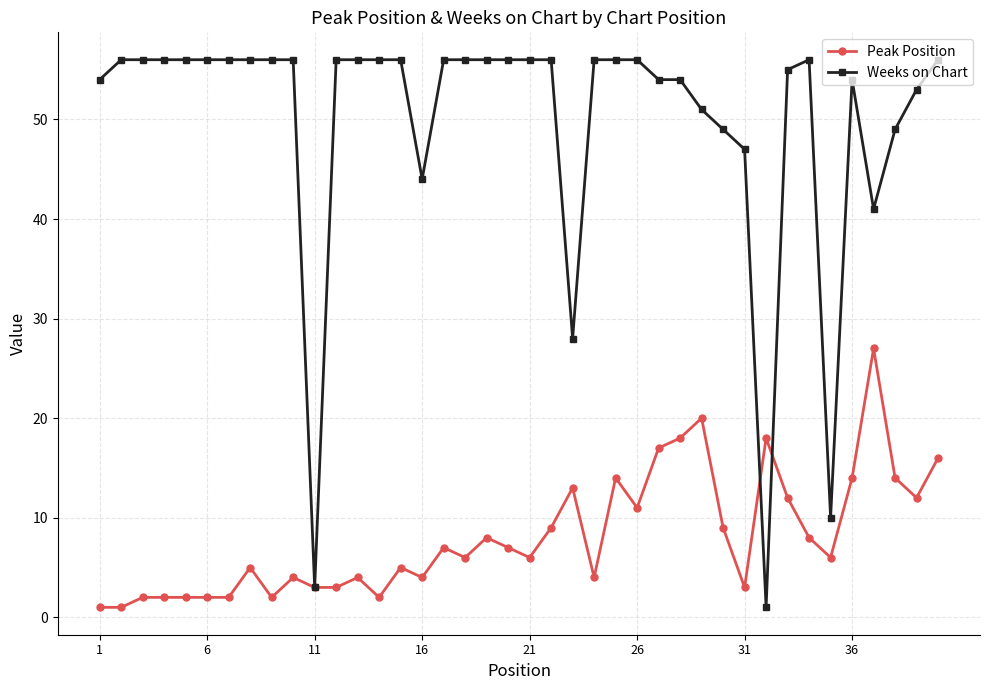

What is the maximum value for Peak Position?

27